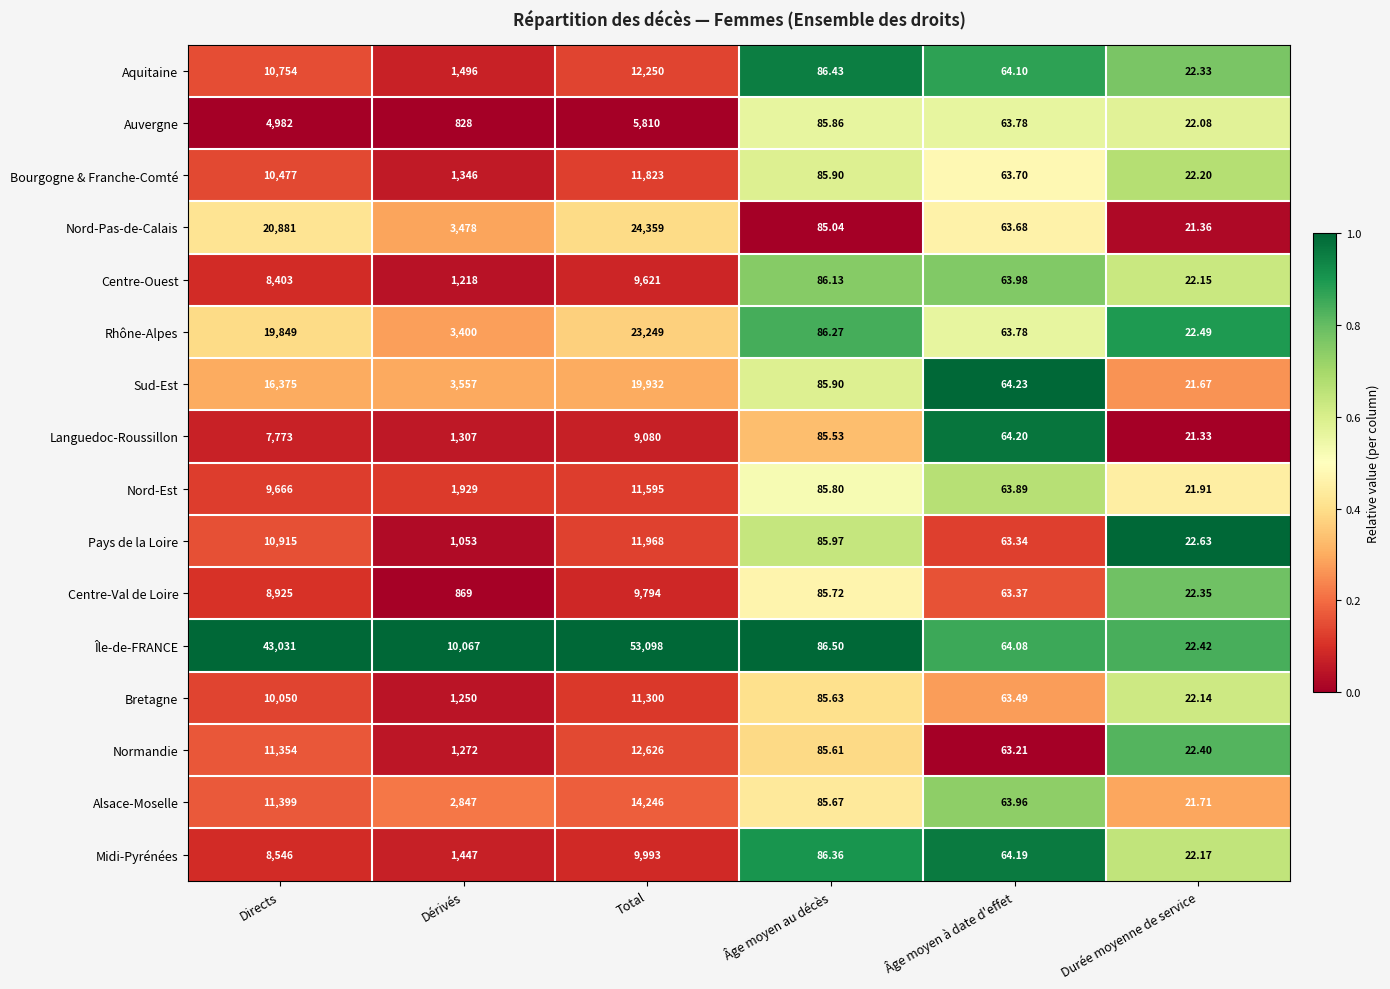

Where does the Centre-Val de Loire series first go above 869?

Directs